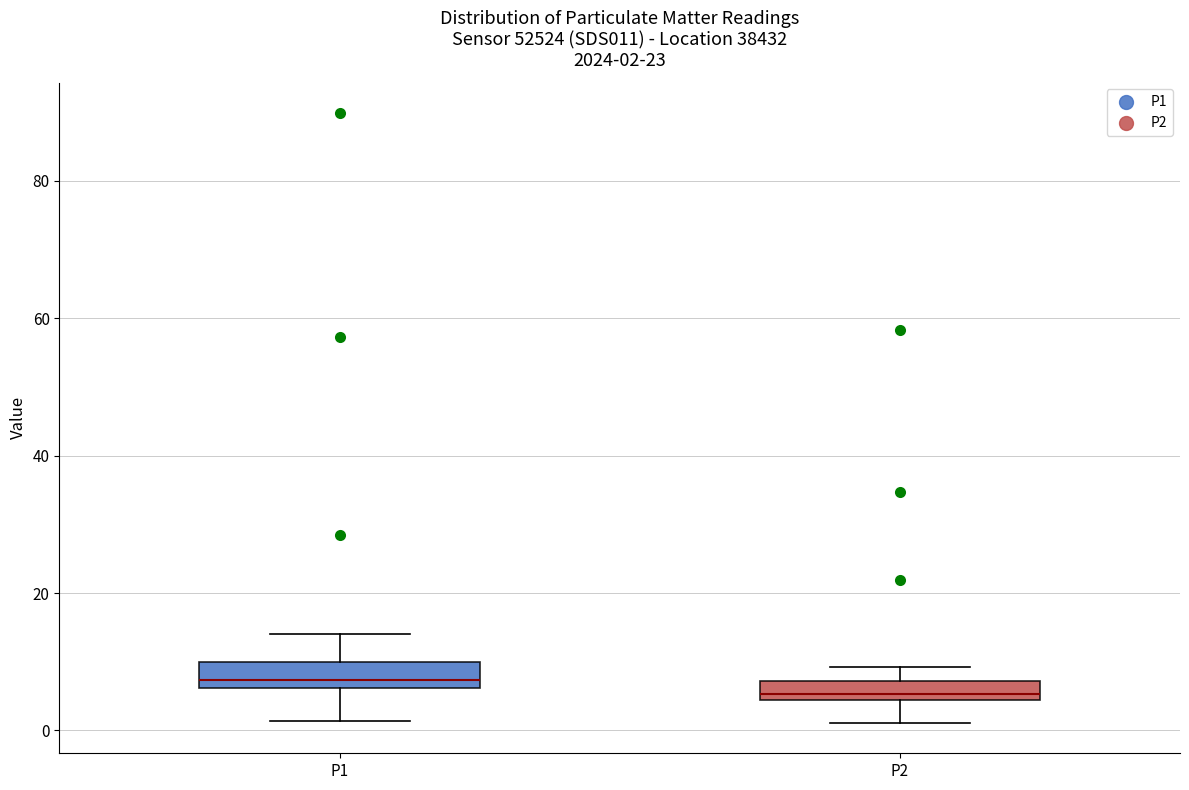

Which box has the highest median line?

P1